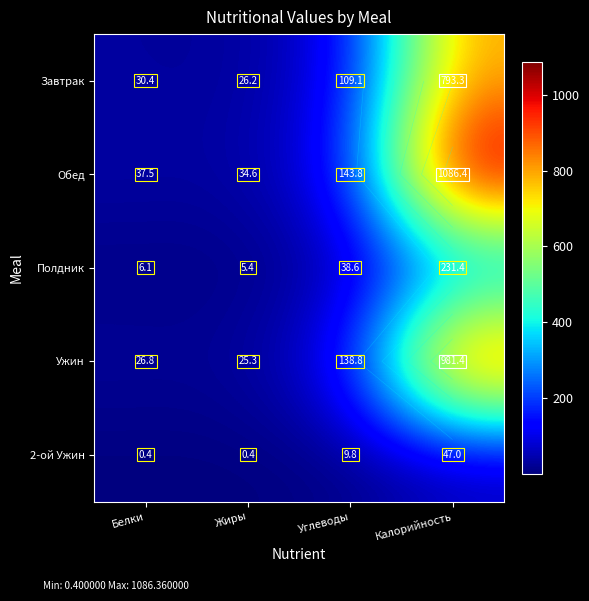

What is the difference between the second highest and minimum values in the 2-ой Ужин series?

9.4